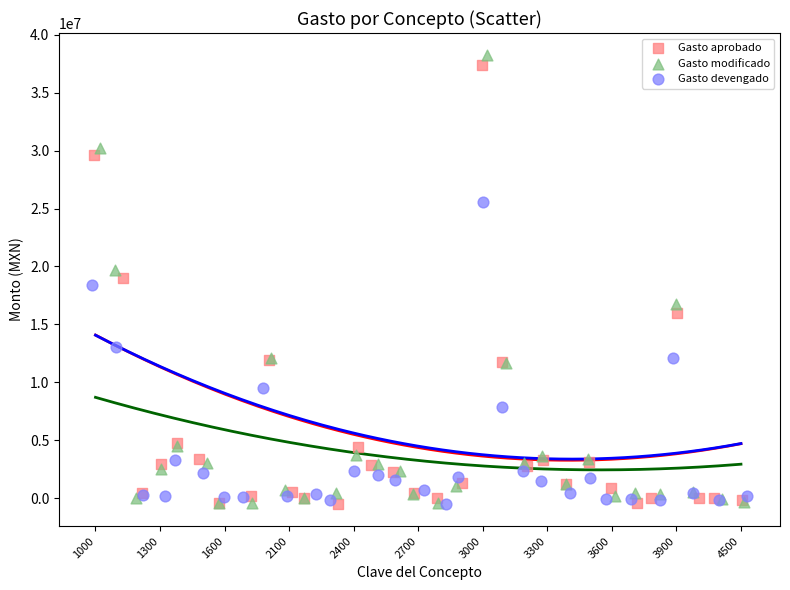

Which series has the widest spread of Y values?

Gasto modificado